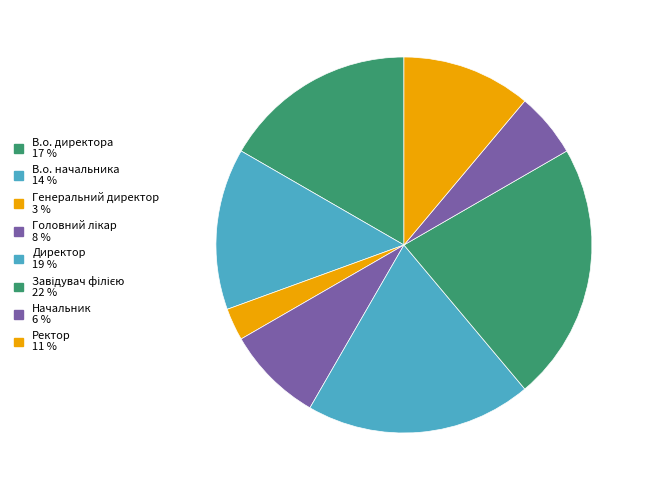

Rank the categories by value from lowest to highest.

Генеральний директор, Начальник, Головний лікар, Ректор, В.о. начальника, В.о. директора, Директор, Завідувач філією